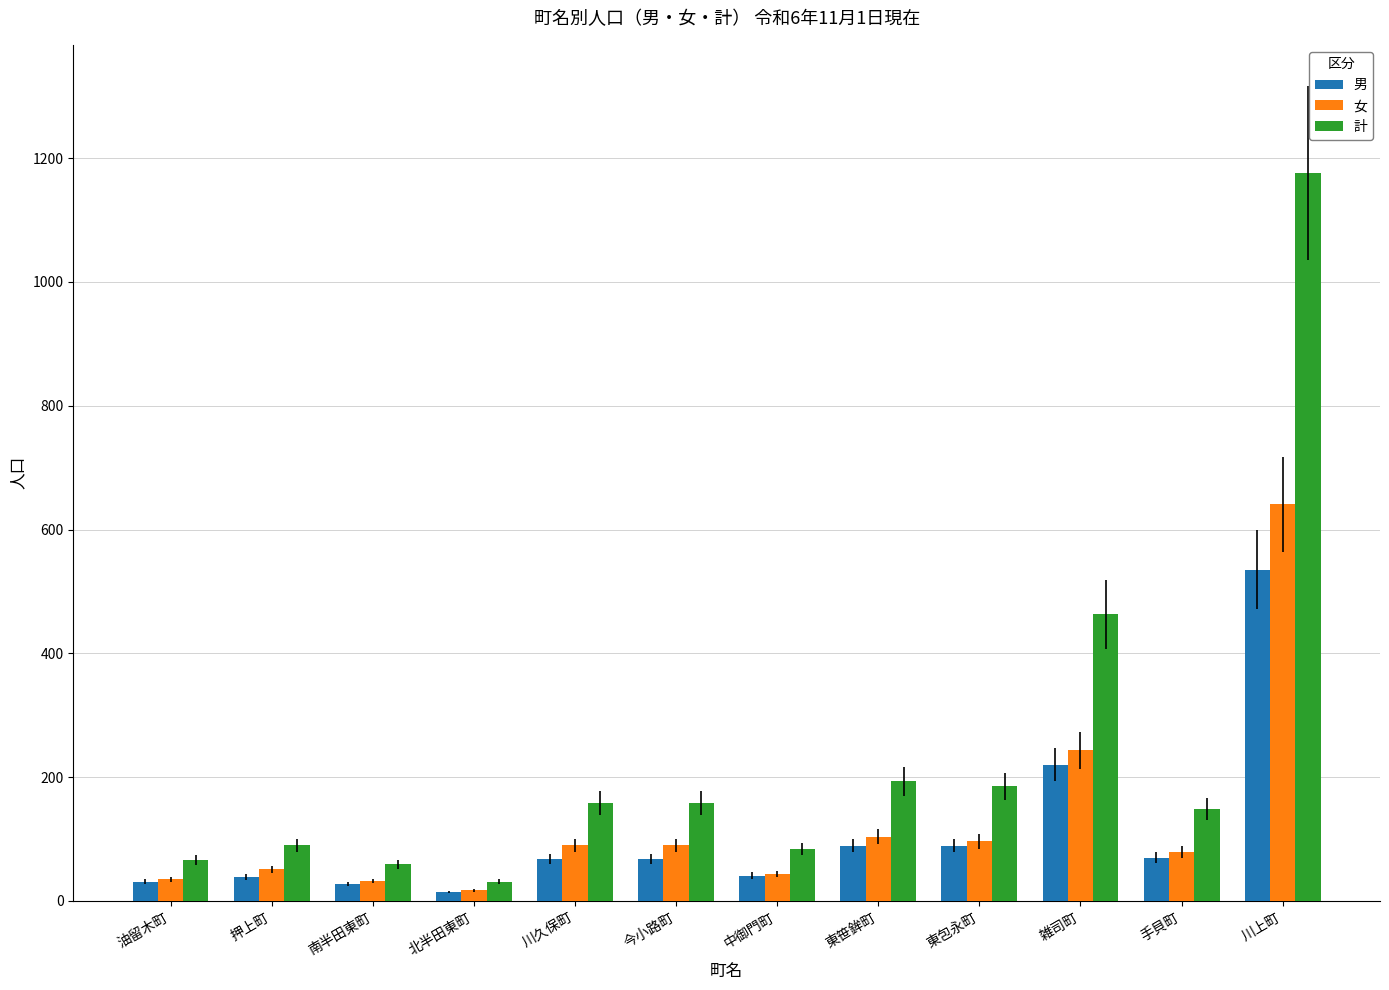

What is the label of the 1st bar from the left?

油留木町